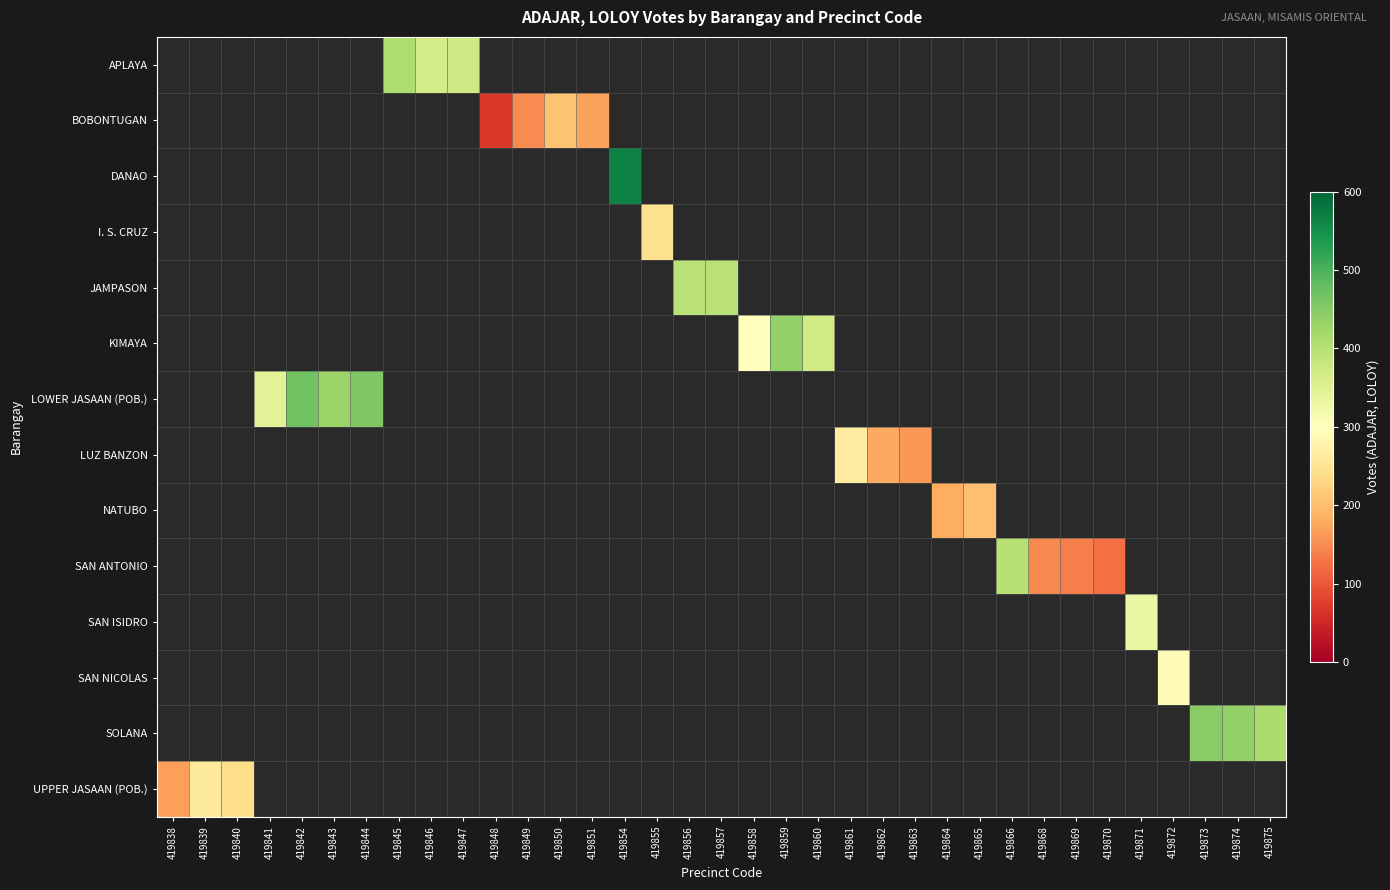

How many positive values does the NATUBO series have?

2